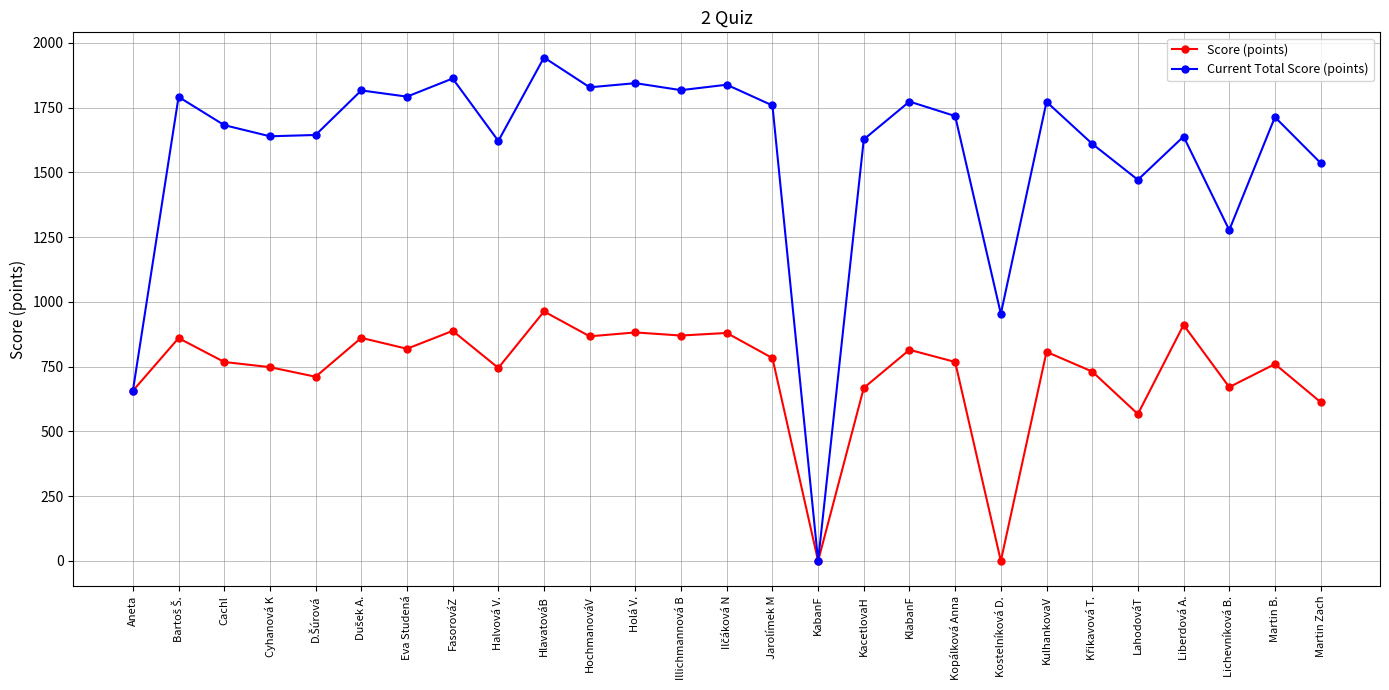

Which category has the highest value in the Current Total Score (points) series?

HlavatováB